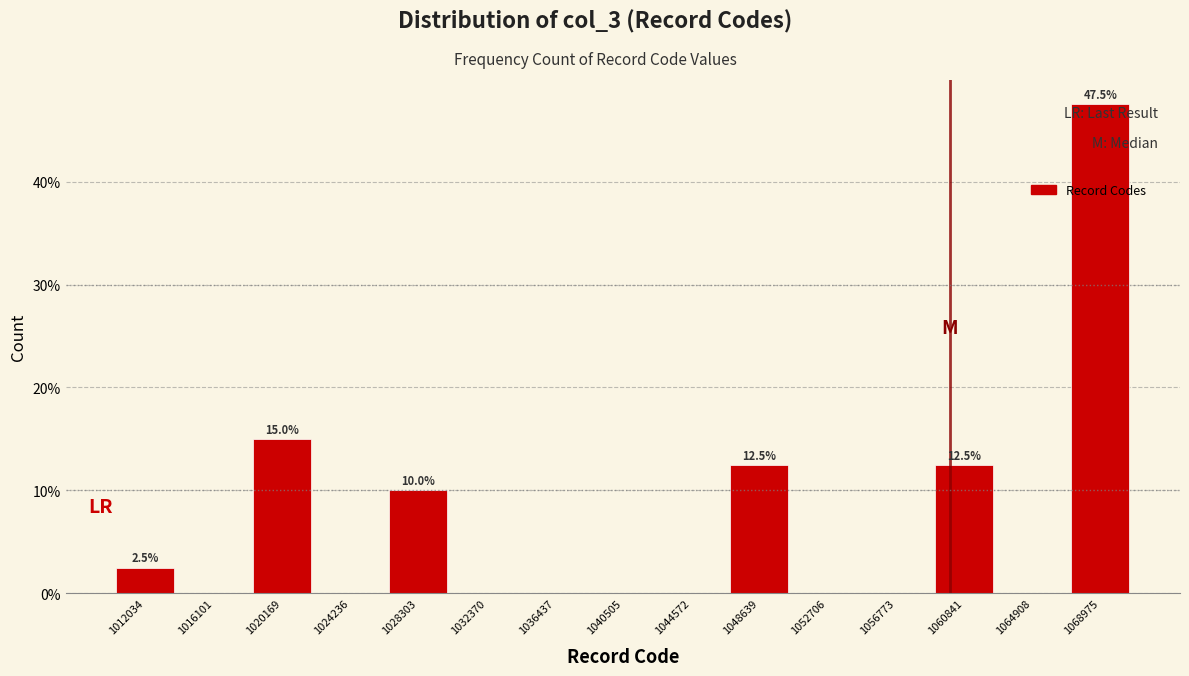

Which range on the x-axis has the tallest bar?

1067000 to 1071000